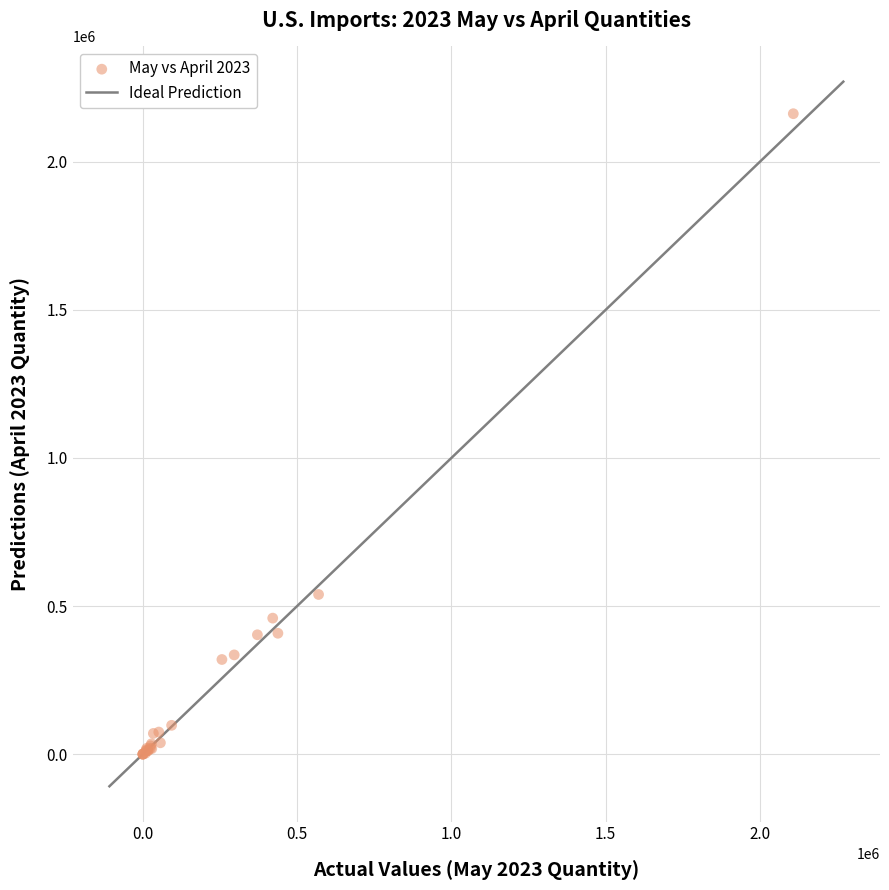

What Y value in the scatter plot is closest to 1080844?

539200